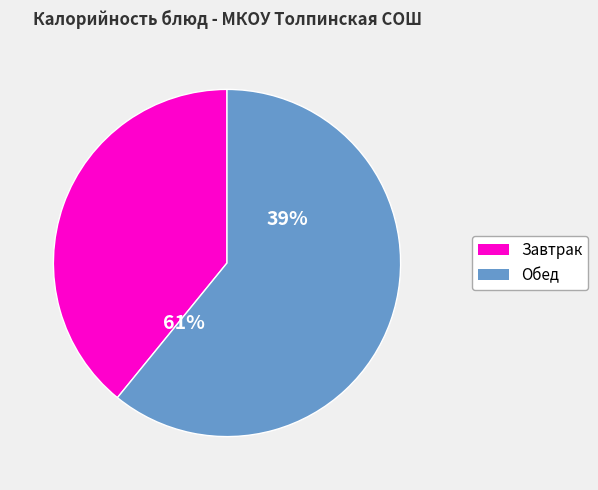

The суп картофельный с горохом slice represents 16% of the pie. True or false?

False